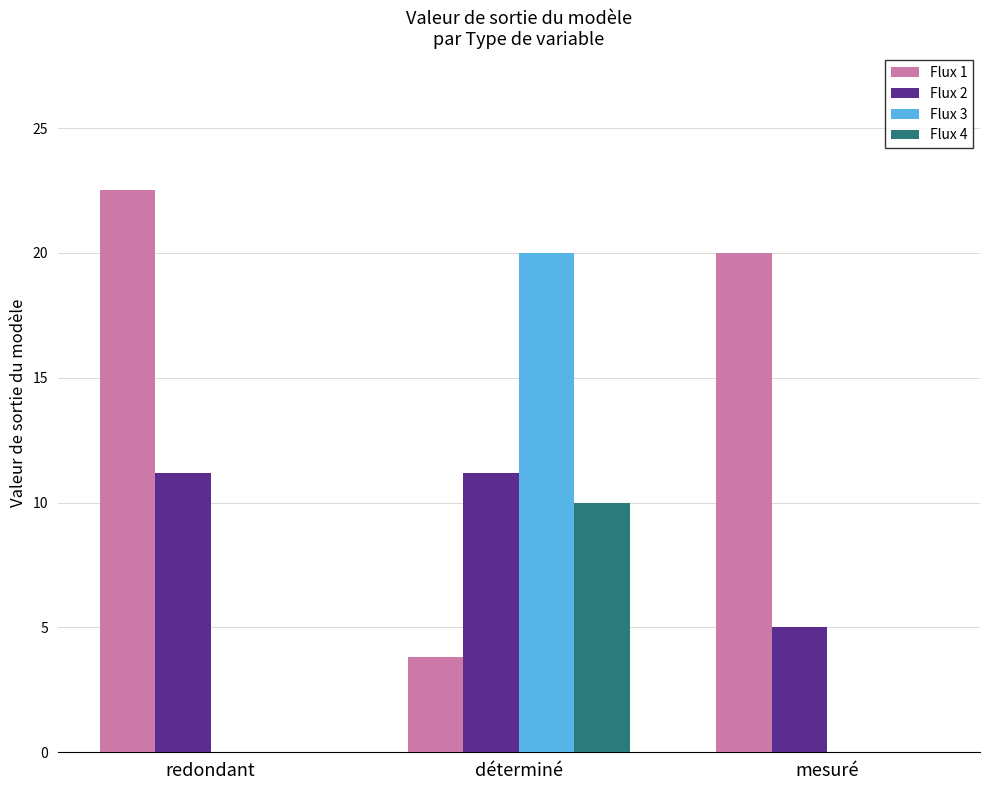

What are all the series names shown in the legend?

Flux 1, Flux 2, Flux 3, Flux 4